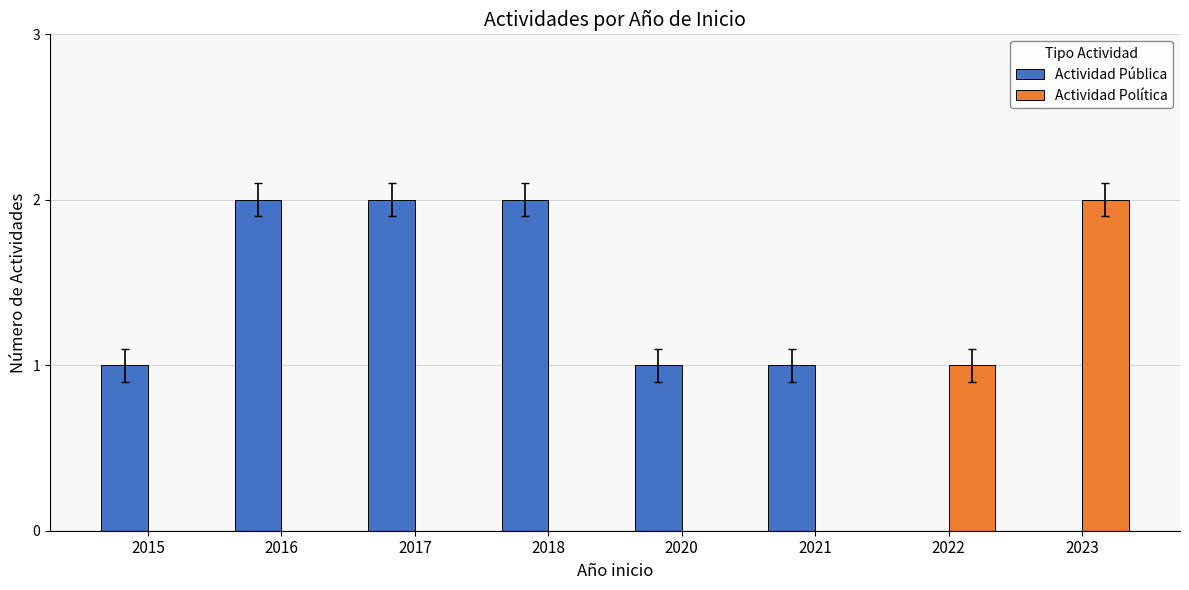

What are all the series names shown in the legend?

Actividad Pública, Actividad Política